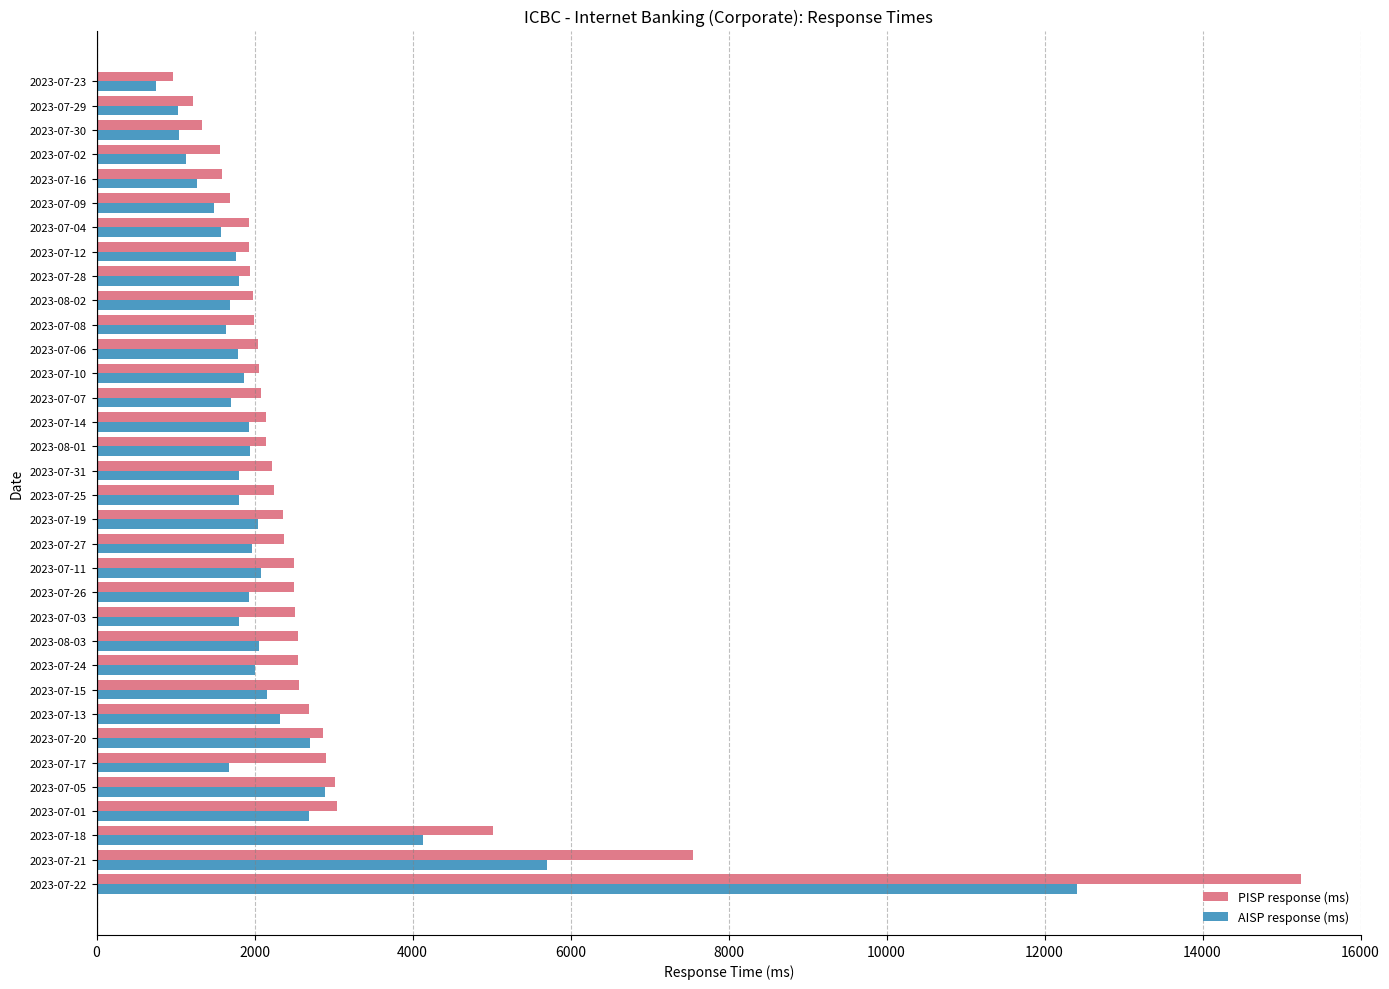

What is the highest value of the PISP response (ms) series?

15243.2